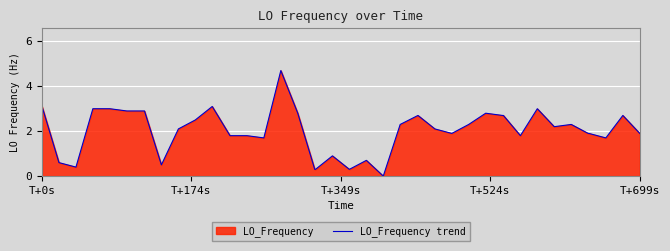

At which label does the data first exceed 2?

T+0s